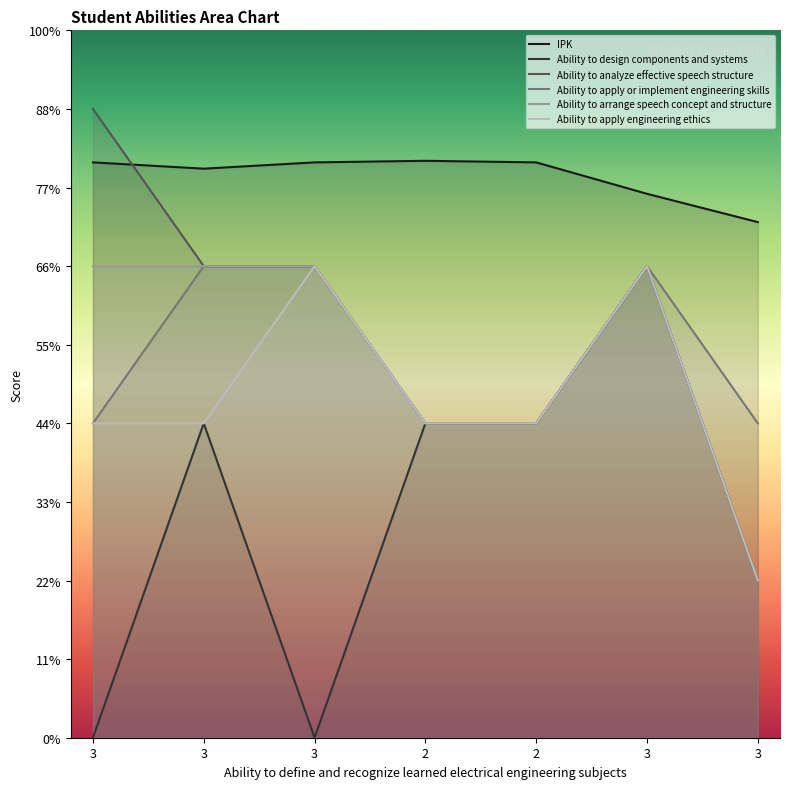

At how many categories does at least one series exceed 3?

7